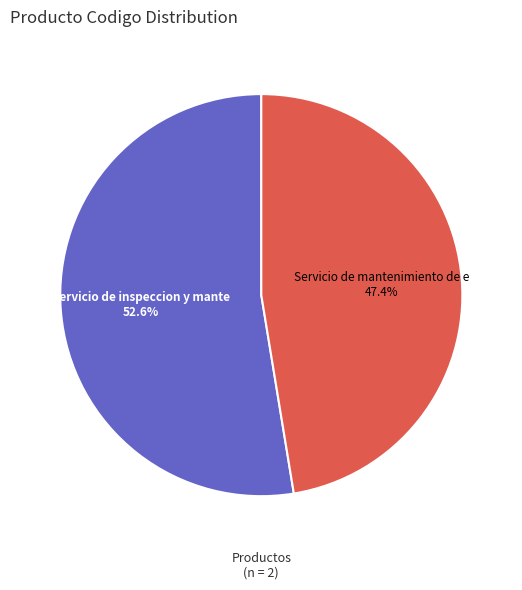

To the nearest percent, what is the difference between the largest and smallest slice percentages?

5%